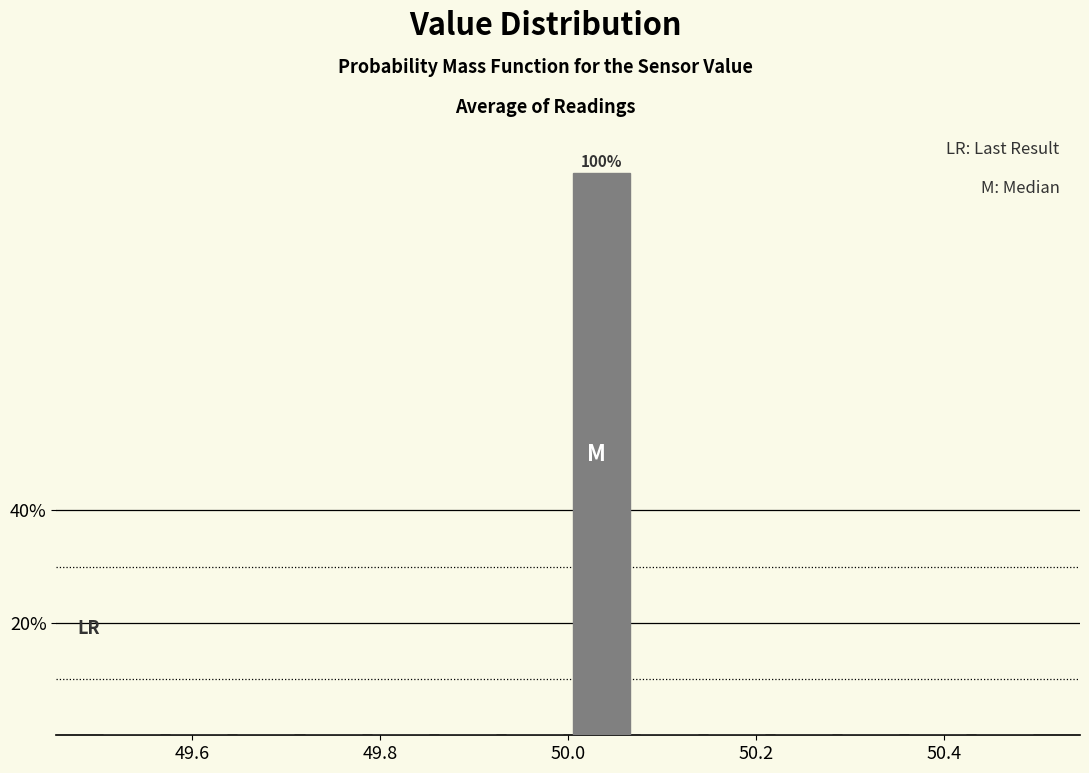

Around what value on the x-axis is the tallest bar? Give the approximate position of its centre, as read against the axis.

50.04